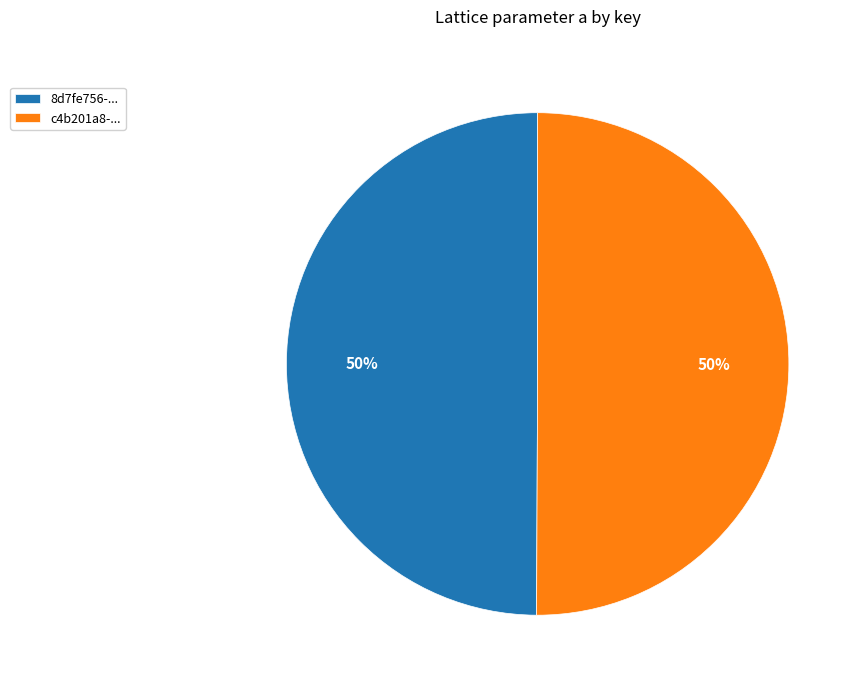

The 8d7fe756-... slice represents 50% of the pie. True or false?

True